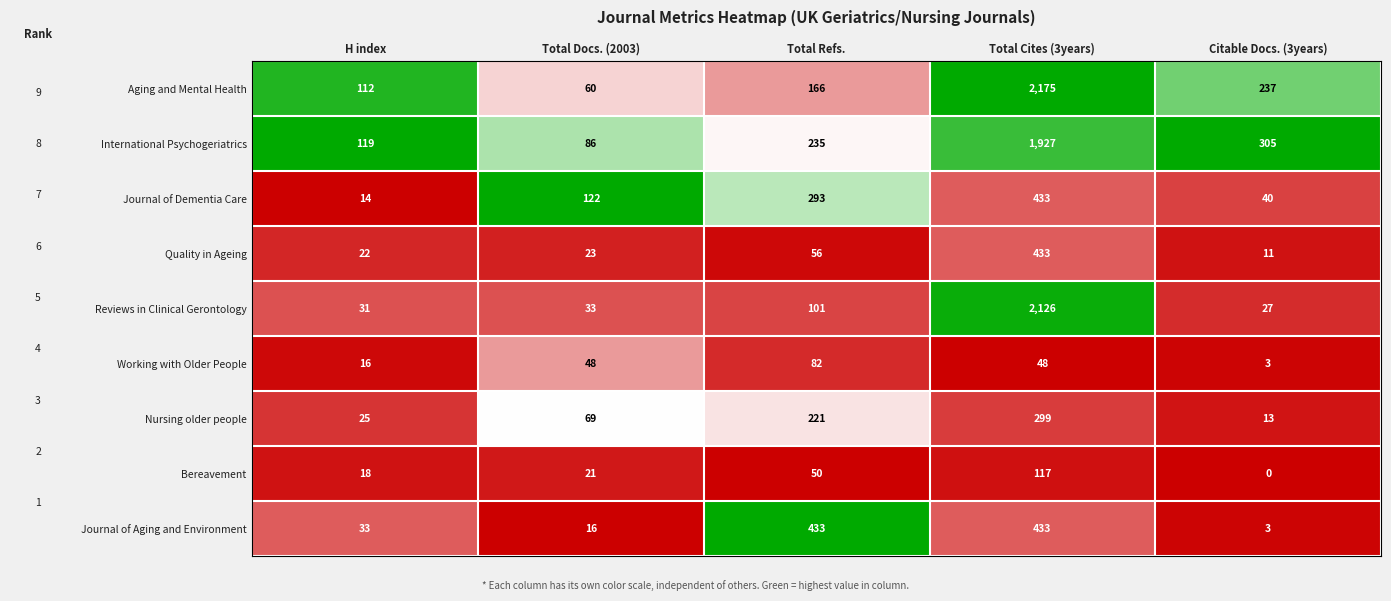

At Total Docs. (2003), list the series in order from largest to smallest.

Journal of Dementia Care, International Psychogeriatrics, Nursing older people, Aging and Mental Health, Working with Older People, Reviews in Clinical Gerontology, Quality in Ageing, Bereavement, Journal of Aging and Environment